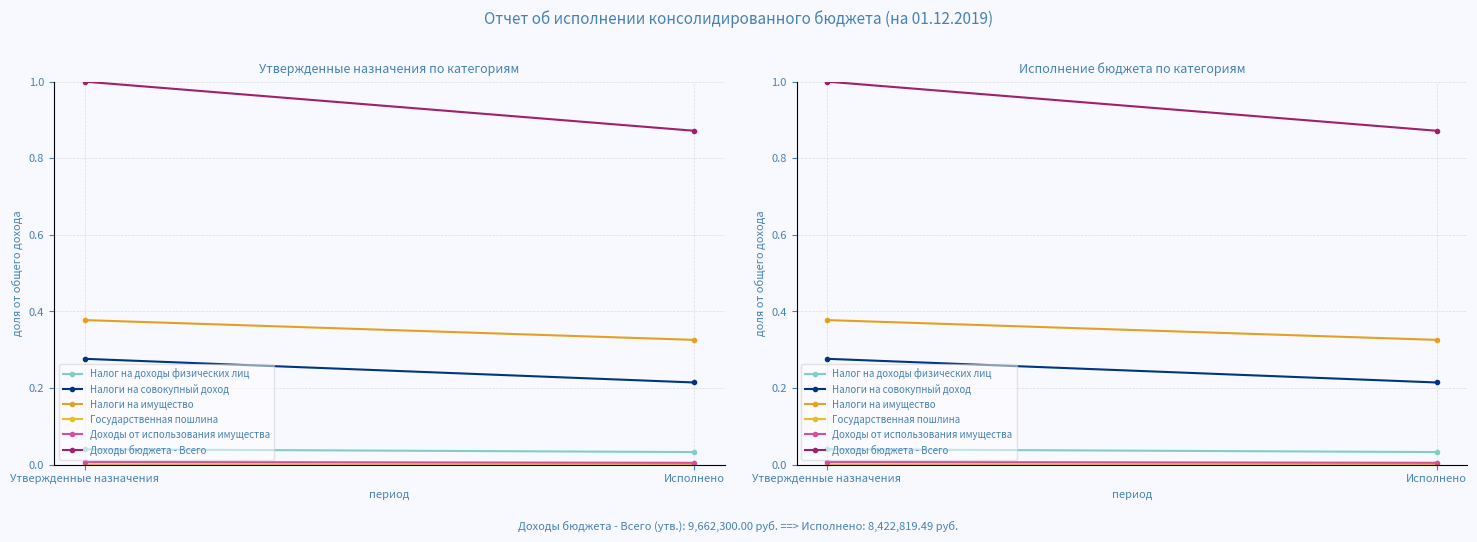

Which series has the widest spread of values?

Доходы бюджета - Всего